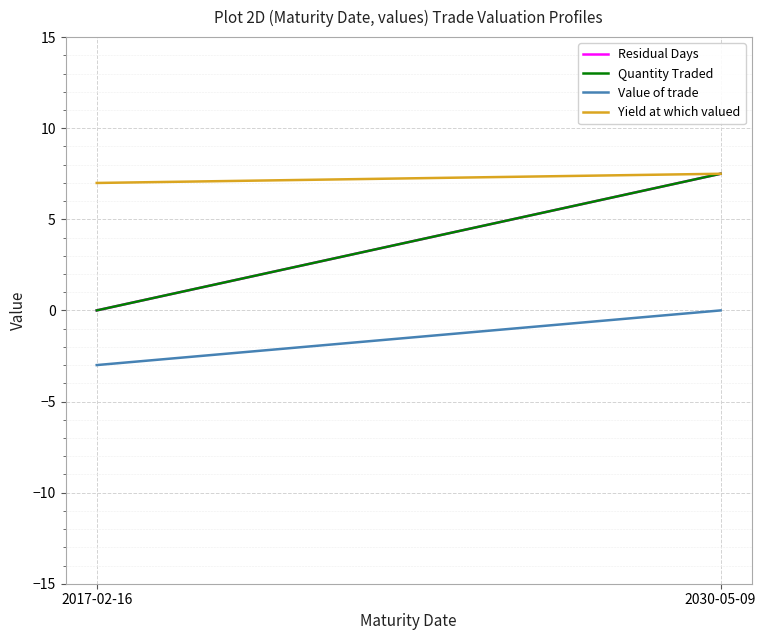

The value of Value of trade at 2017-02-16 is -3.0. True or false?

True